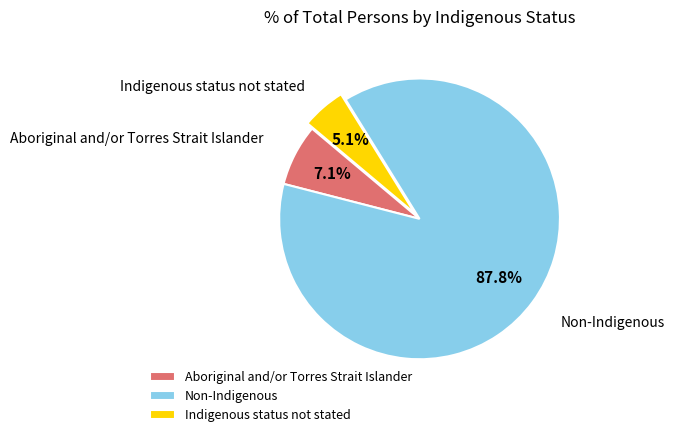

Combined, do Non-Indigenous and Indigenous status not stated account for over 50%?

Yes